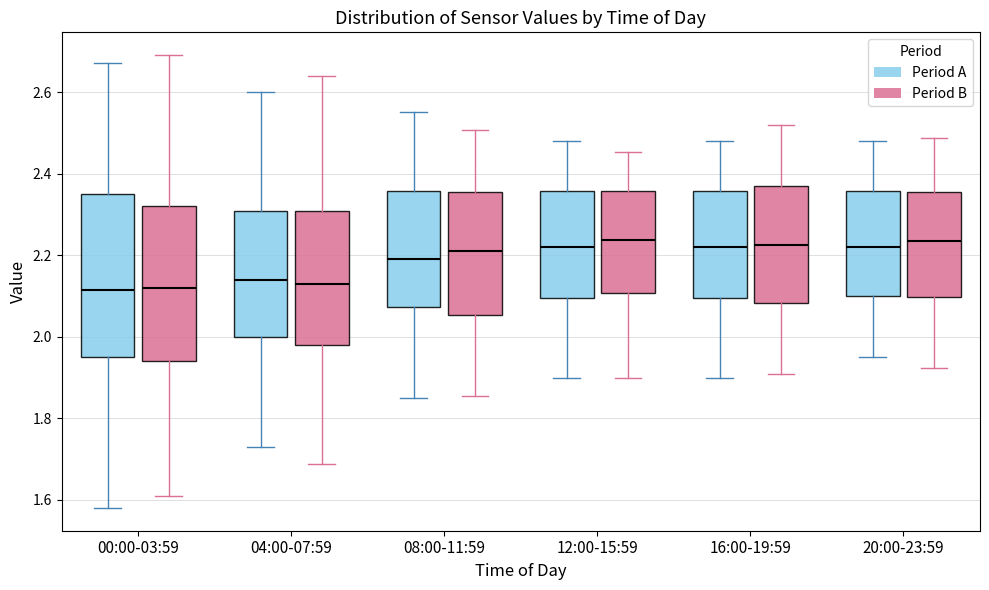

Reading left to right, transcribe this box plot: for each box, give where its median line is, the range the box spans, and where its two whiskers end, as read against the y-axis. The values are not printed on the chart, so give them approximately, as read against the axis.

00:00-03:59 (Period A): median 2.12, box 1.96 to 2.36, whiskers 1.58 to 2.68
00:00-03:59 (Period B): median 2.12, box 1.94 to 2.32, whiskers 1.60 to 2.70
04:00-07:59 (Period A): median 2.14, box 2.00 to 2.30, whiskers 1.74 to 2.60
04:00-07:59 (Period B): median 2.12, box 1.98 to 2.30, whiskers 1.68 to 2.64
08:00-11:59 (Period A): median 2.20, box 2.08 to 2.36, whiskers 1.86 to 2.56
08:00-11:59 (Period B): median 2.22, box 2.06 to 2.36, whiskers 1.86 to 2.50
12:00-15:59 (Period A): median 2.22, box 2.10 to 2.36, whiskers 1.90 to 2.48
12:00-15:59 (Period B): median 2.24, box 2.10 to 2.36, whiskers 1.90 to 2.46
16:00-19:59 (Period A): median 2.22, box 2.10 to 2.36, whiskers 1.90 to 2.48
16:00-19:59 (Period B): median 2.22, box 2.08 to 2.38, whiskers 1.90 to 2.52
20:00-23:59 (Period A): median 2.22, box 2.10 to 2.36, whiskers 1.96 to 2.48
20:00-23:59 (Period B): median 2.24, box 2.10 to 2.36, whiskers 1.92 to 2.48